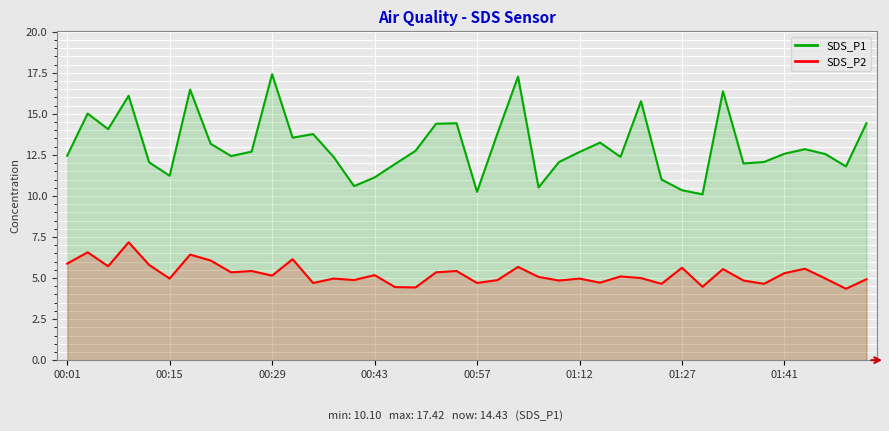

Rank the series at 21 from highest to lowest value.

SDS_P1, SDS_P2